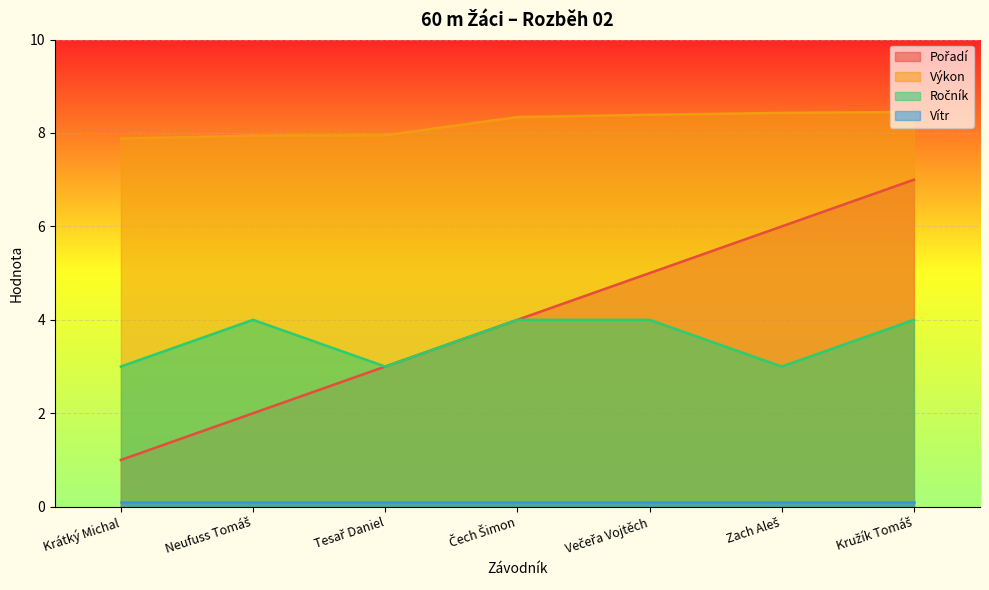

The value of Výkon at Krátký Michal is 7.9. True or false?

True